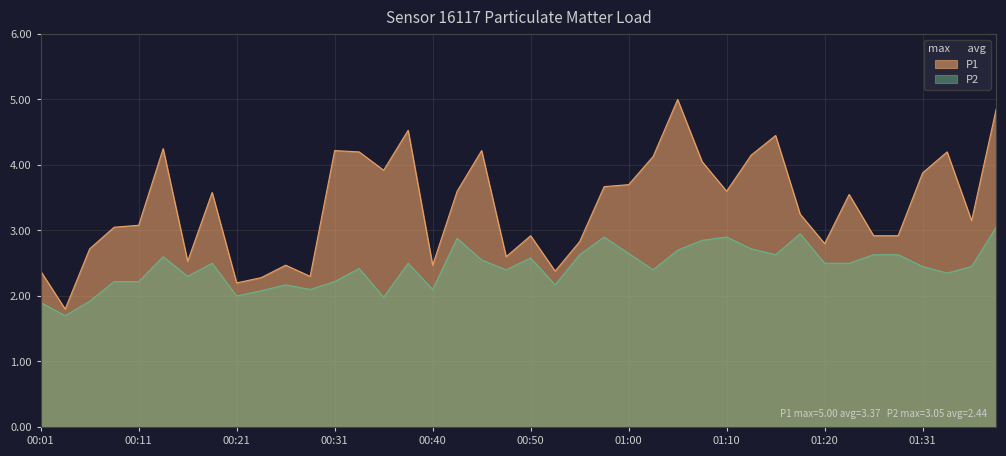

True or false: P2 has more than 0 interior local peaks.

True